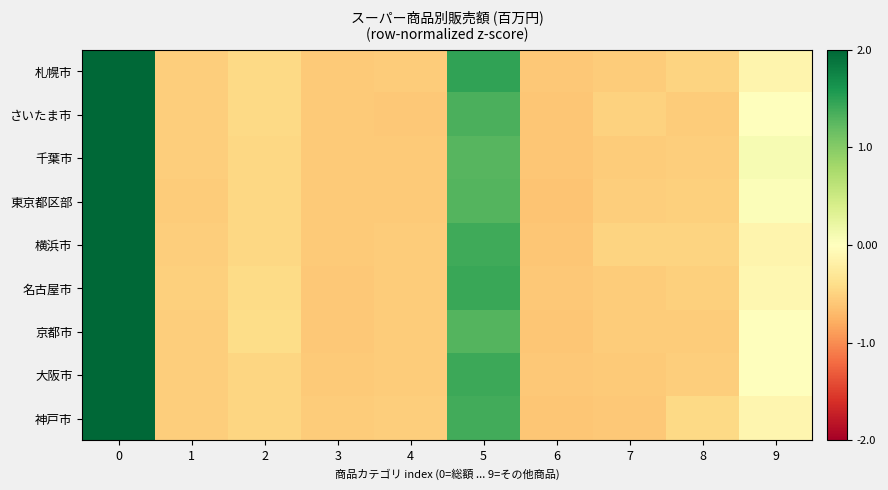

Which series has the largest range (max minus min)?

東京都区部